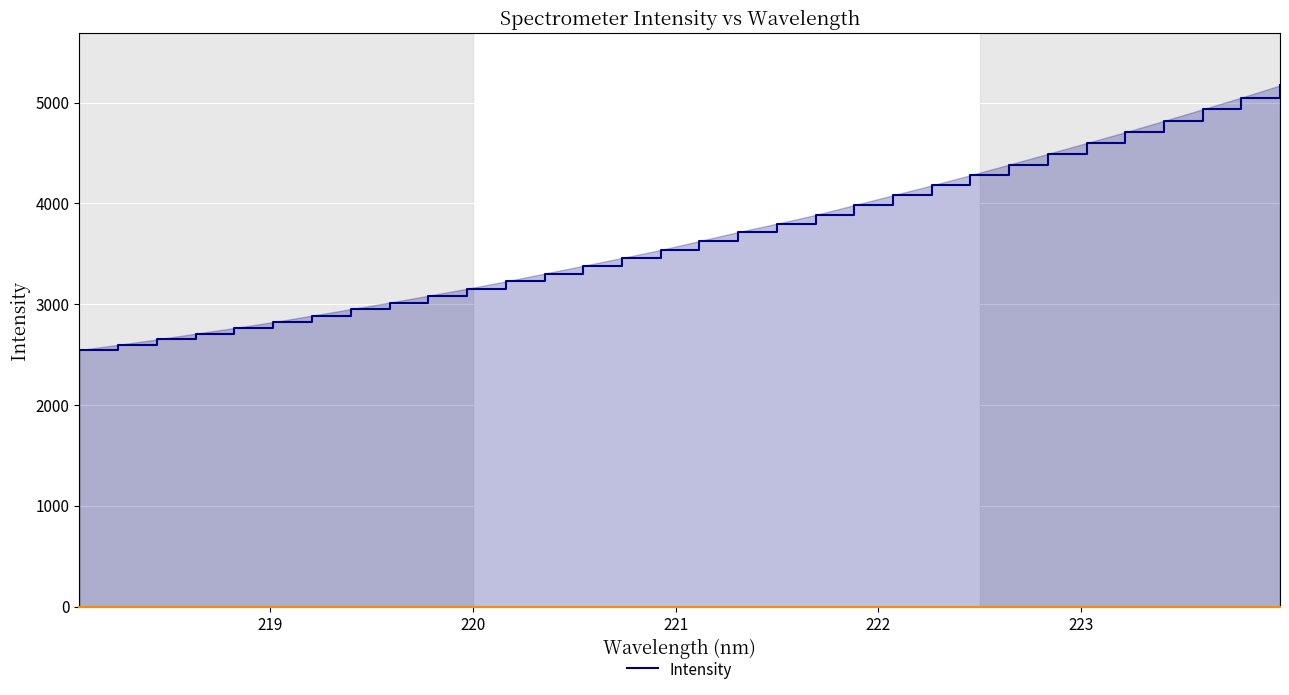

What is the smallest value displayed?

2545.6